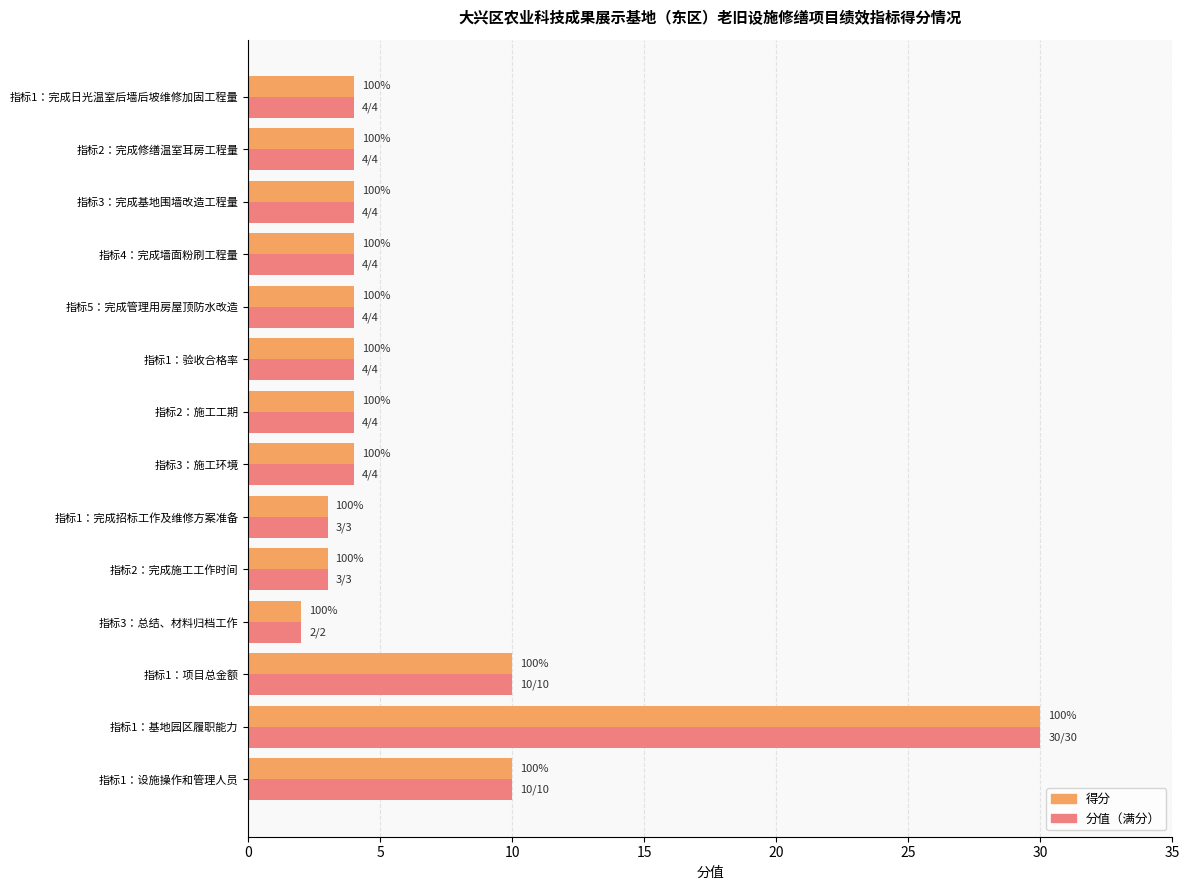

How many bars are there in each group?

2